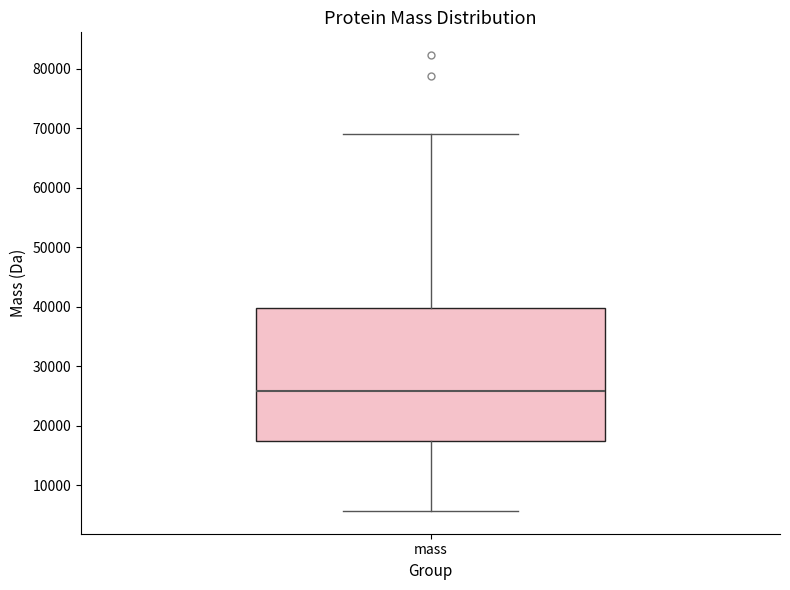

Where is the upper edge of the box for mass on the y-axis? The values are not printed on the chart, so give them approximately, as read against the axis.

40000